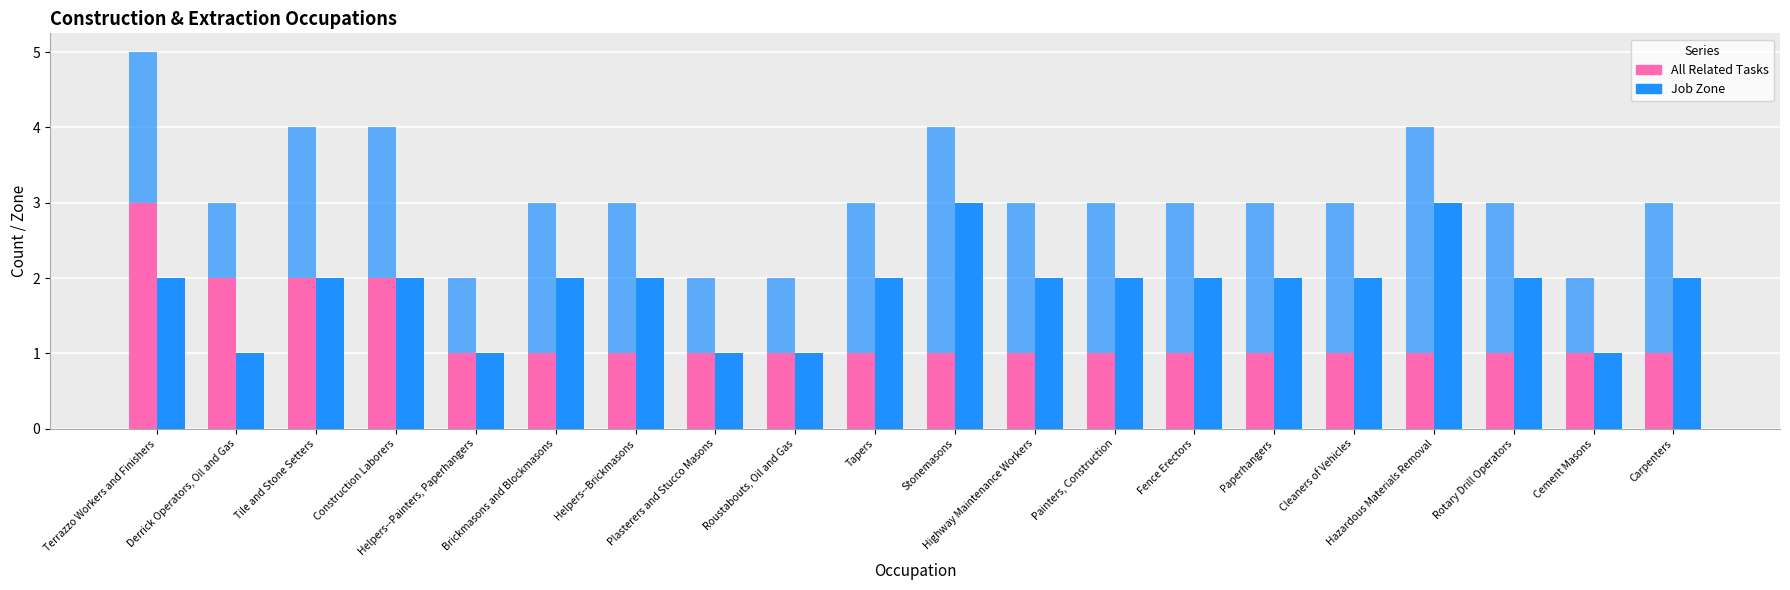

At which category is the sum across all series the highest?

Terrazzo Workers and Finishers